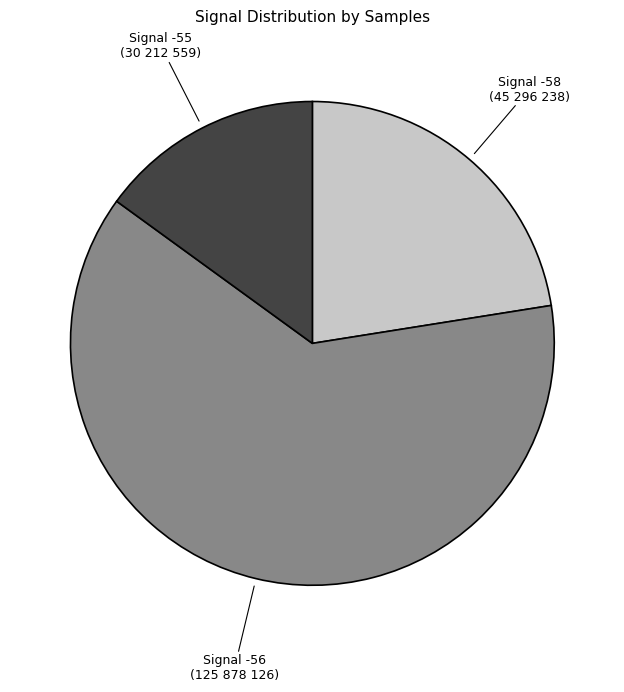

Is -56 the majority of the pie?

No